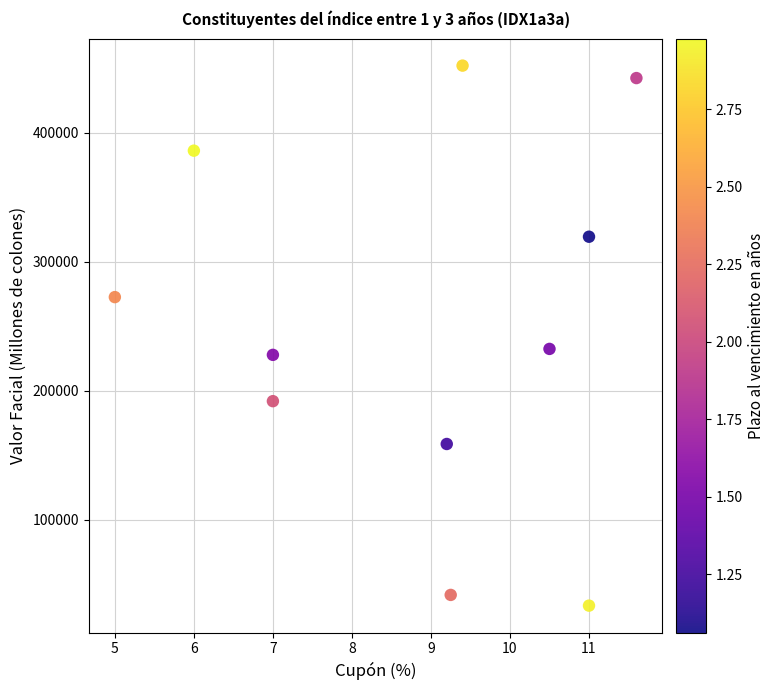

What Y value in the scatter plot is closest to 242723?

232408.4